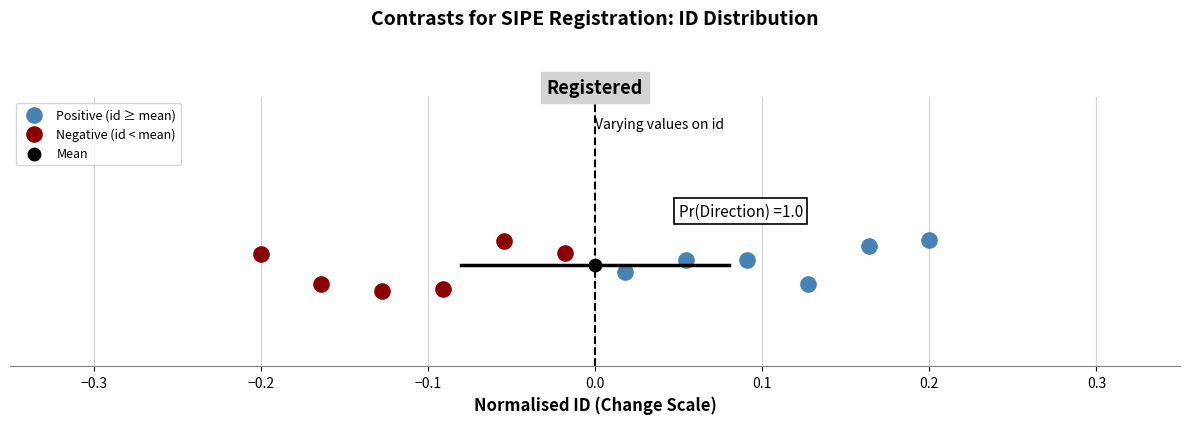

Which series contains the lowest Y value?

Negative (id < mean)